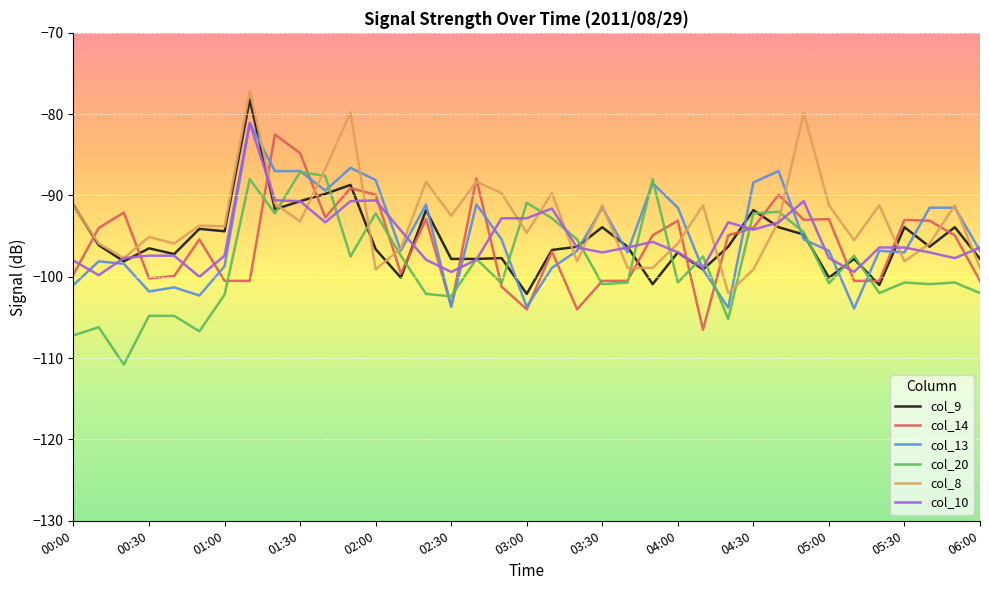

What is the greatest value displayed?

-77.1